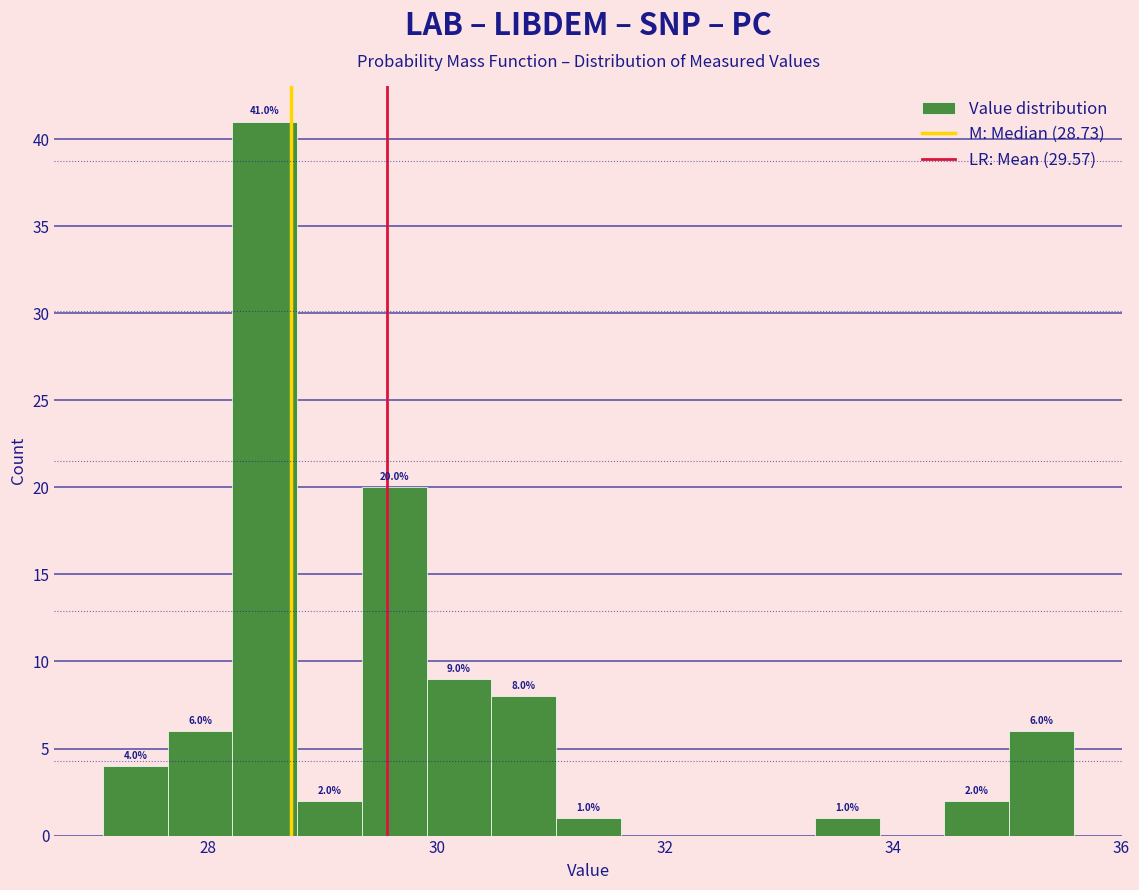

Around what value on the x-axis is the tallest bar? Give the approximate position of its centre, as read against the axis.

28.4